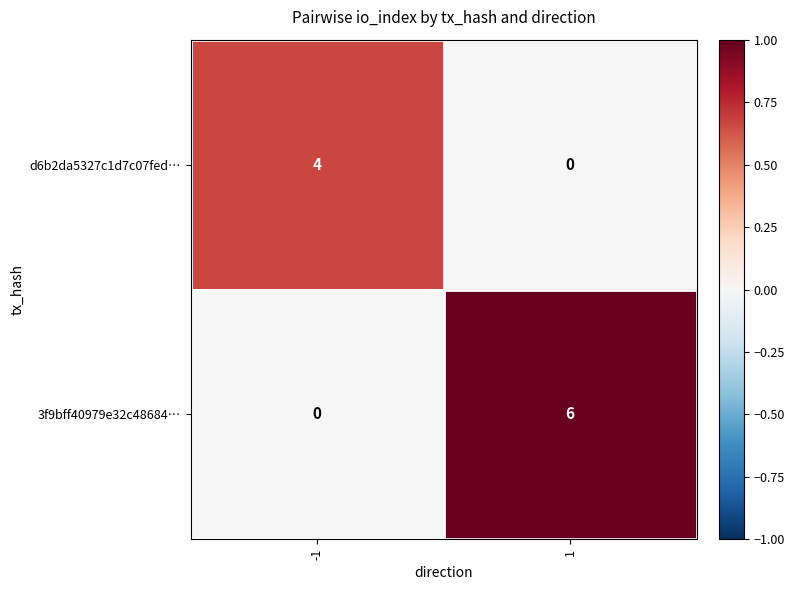

At which category is the sum across all series the highest?

1